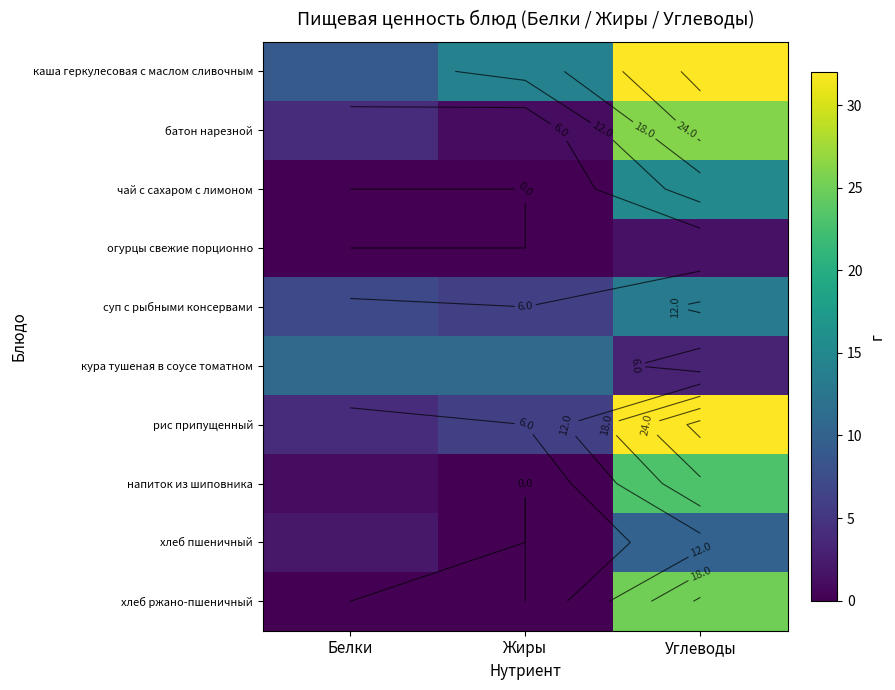

Is it true that кура тушеная в соусе томатном equals 16.8 at Белки?

False